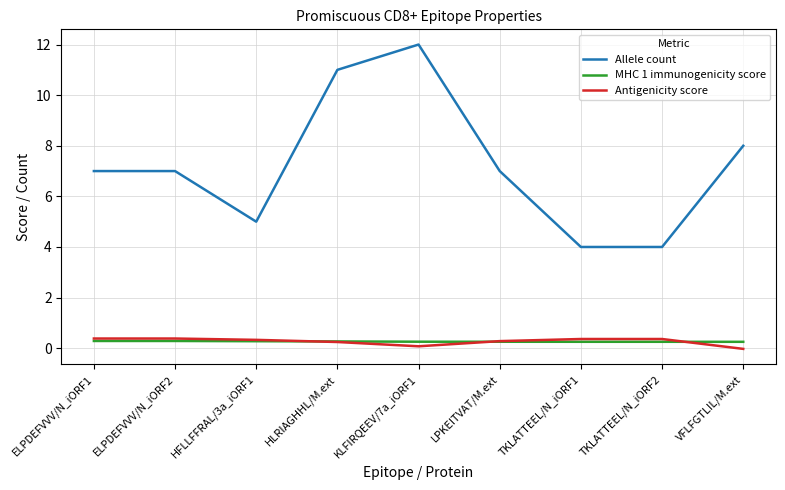

True or false: Antigenicity score and Allele count intersect in this chart.

False